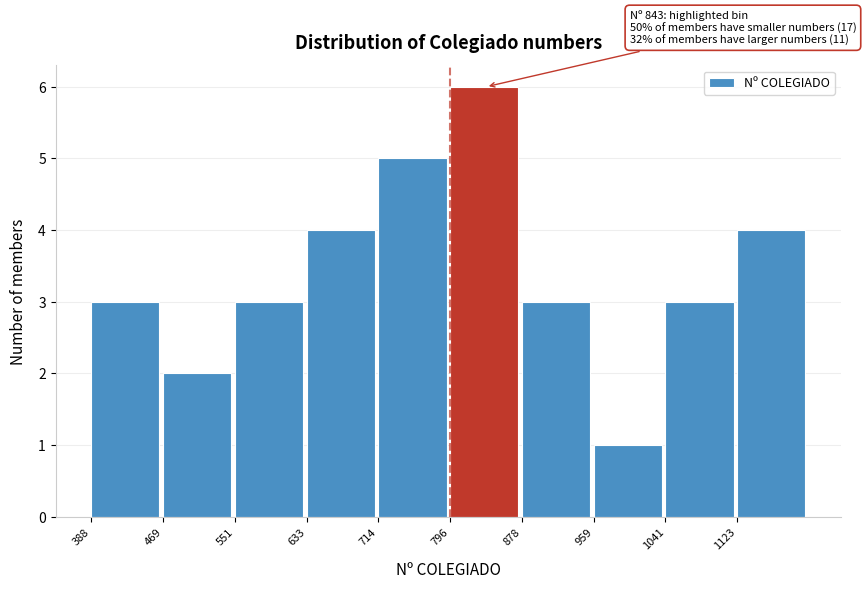

Which range on the x-axis has the tallest bar?

800 to 880